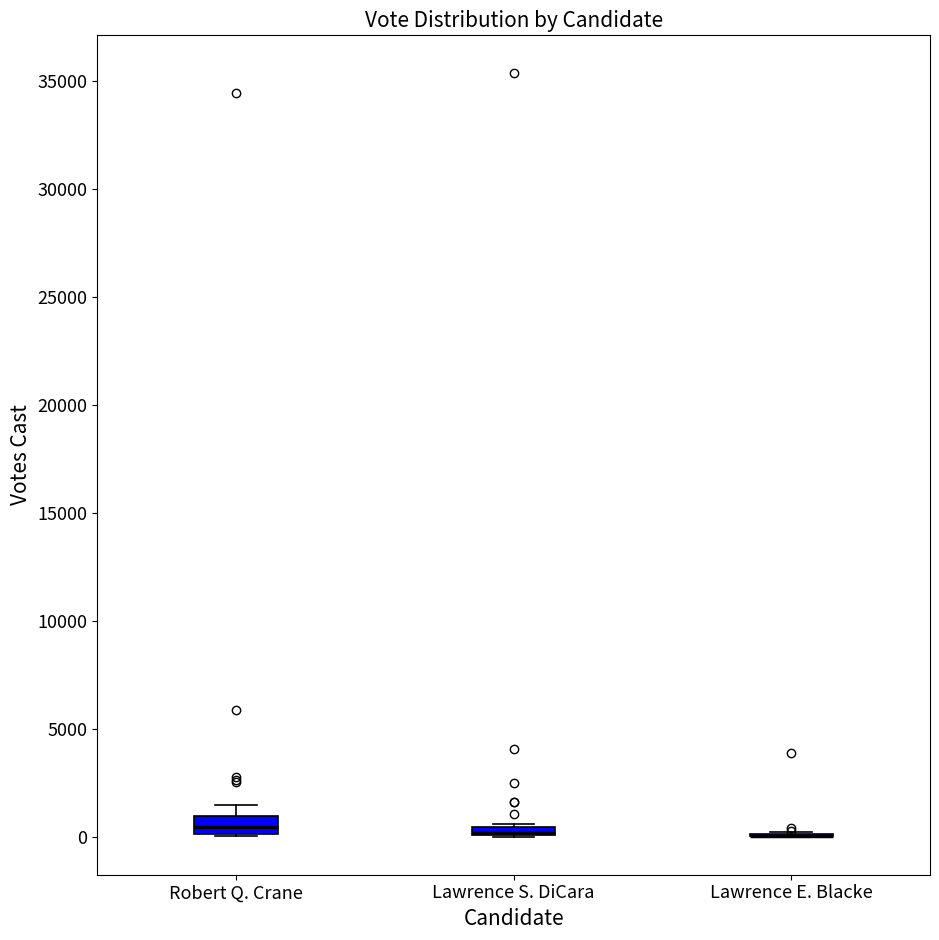

Where is the upper edge of the box for Robert Q. Crane on the y-axis? The values are not printed on the chart, so give them approximately, as read against the axis.

1000